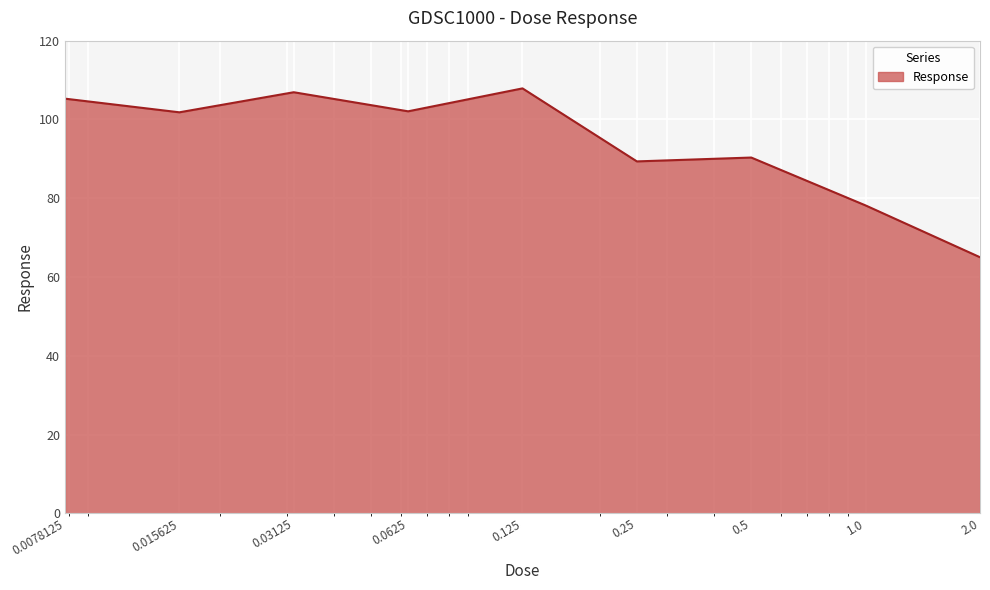

What is the minimum value shown in the chart?

65.0